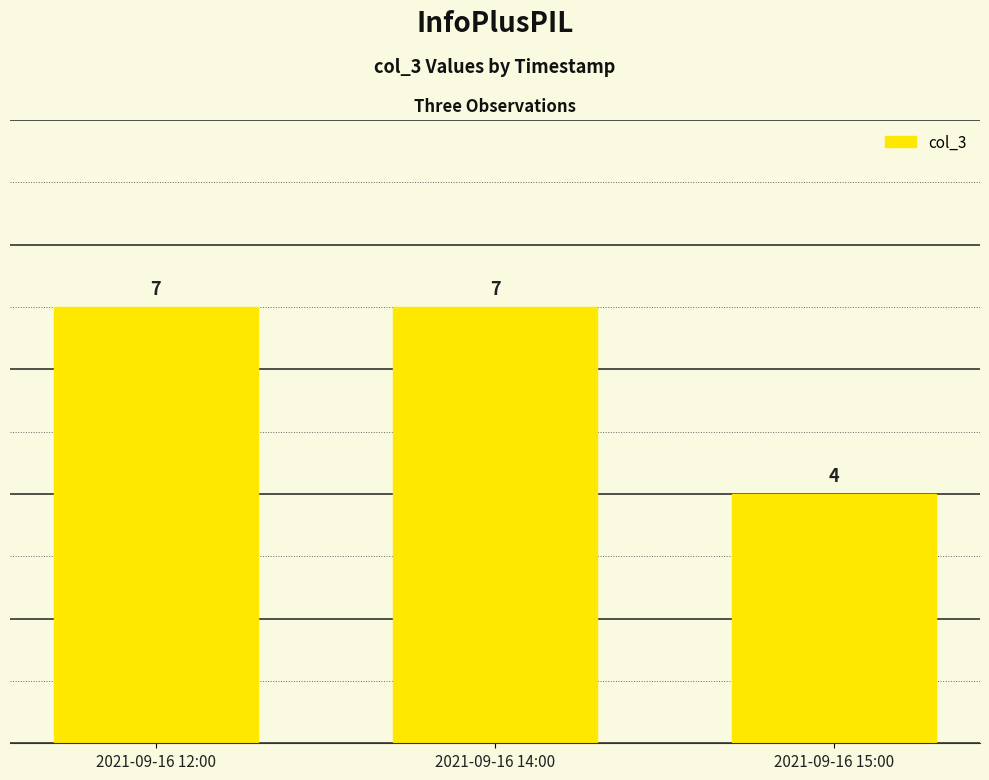

The chart shows a value of 12 at 2021-09-16 12:00. True or false?

False